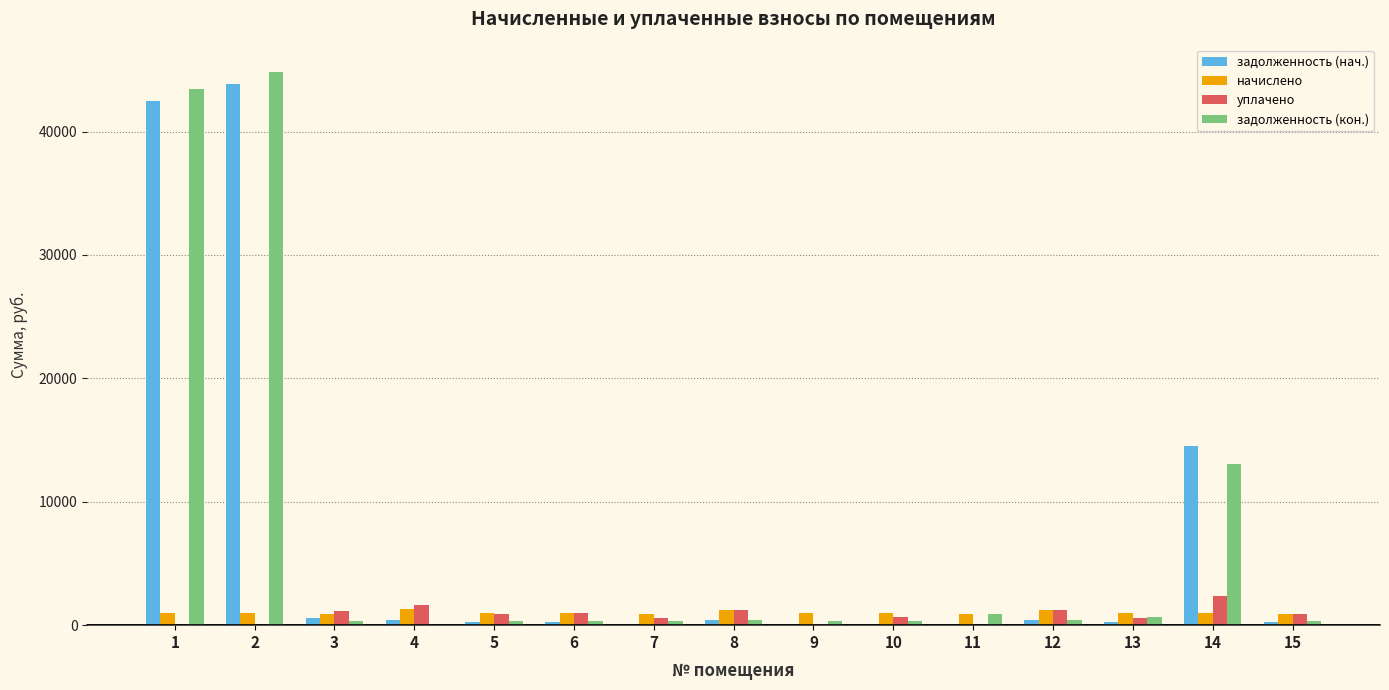

Which series has the largest range (max minus min)?

задолженность (кон.)